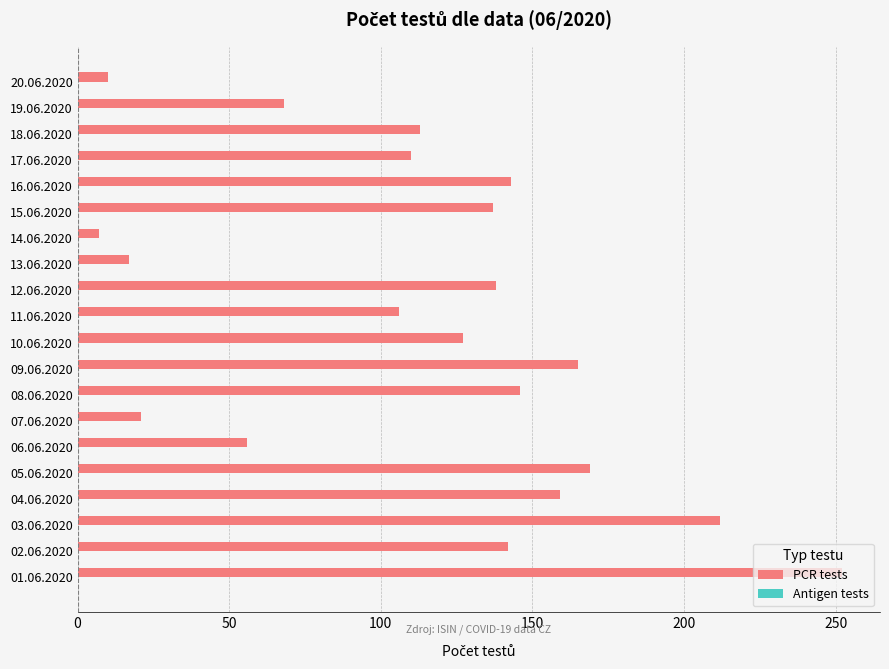

What is the change in value from 09.06.2020 to 20.06.2020?

-155